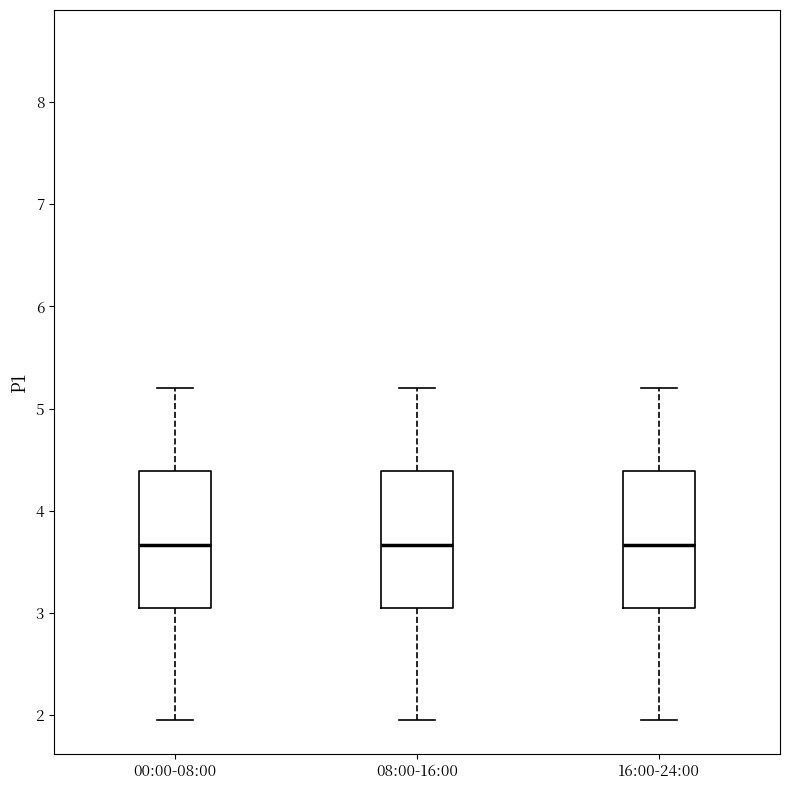

Where does the lower whisker of the box for 16:00-24:00 end on the y-axis? The values are not printed on the chart, so give them approximately, as read against the axis.

2.0